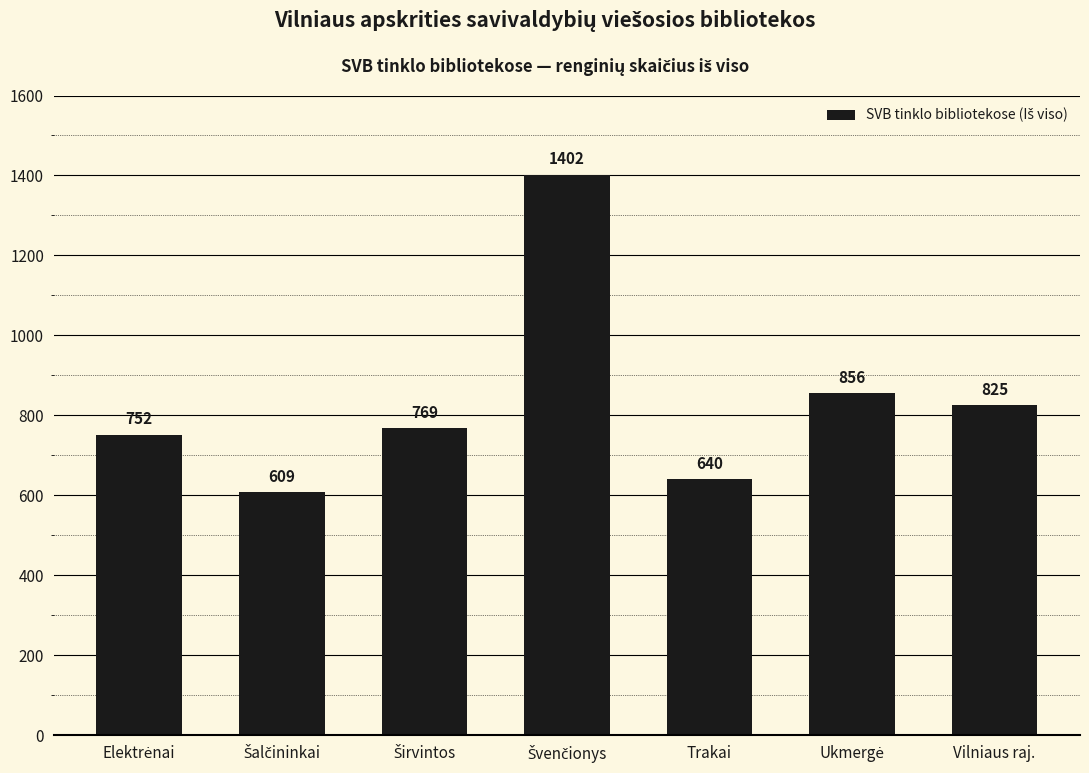

What is the sum of all values?

5853